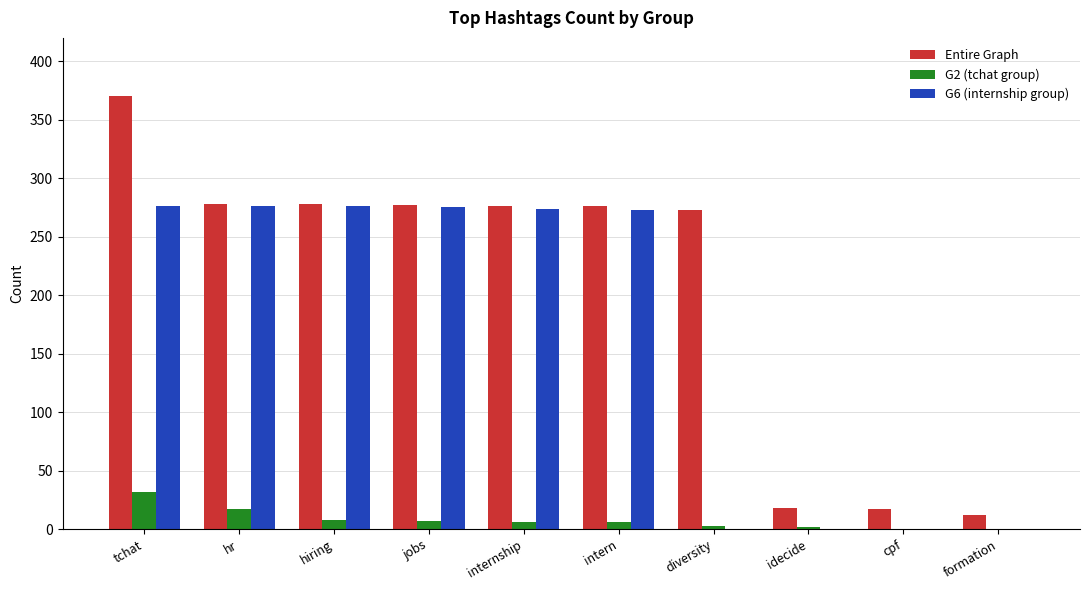

What is the difference between the G2 (tchat group) values at tchat and hr?

15